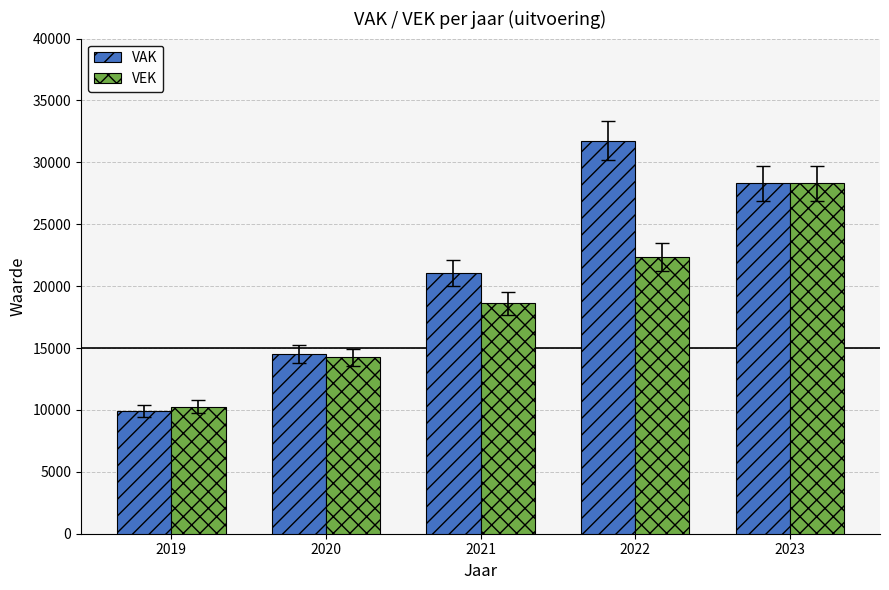

What is the difference between the maximum and minimum values in the VEK series?

18028